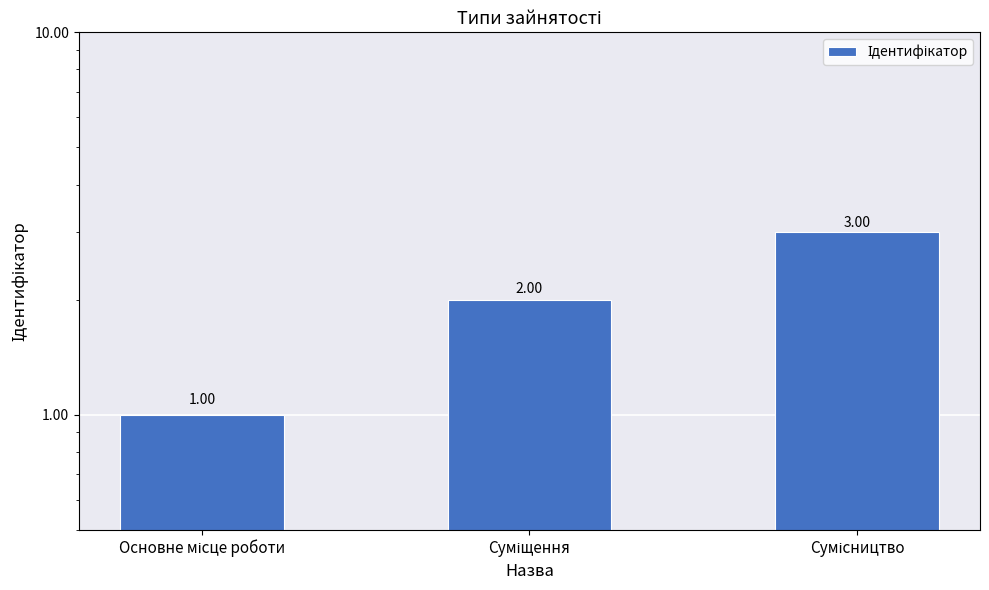

How many data points are less than 2?

1